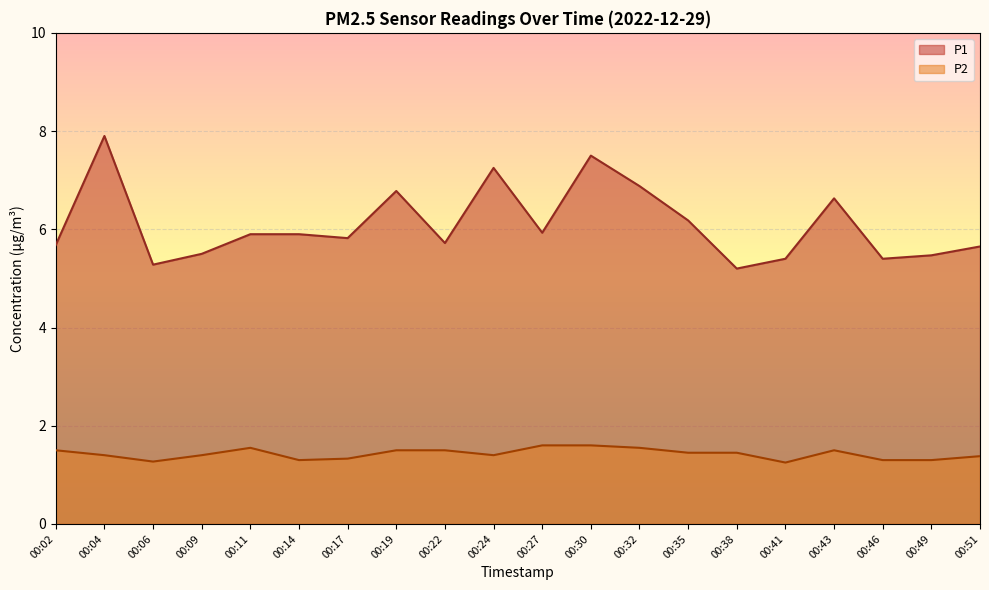

What is the value of the P2 point at the 11th from the left?

1.6